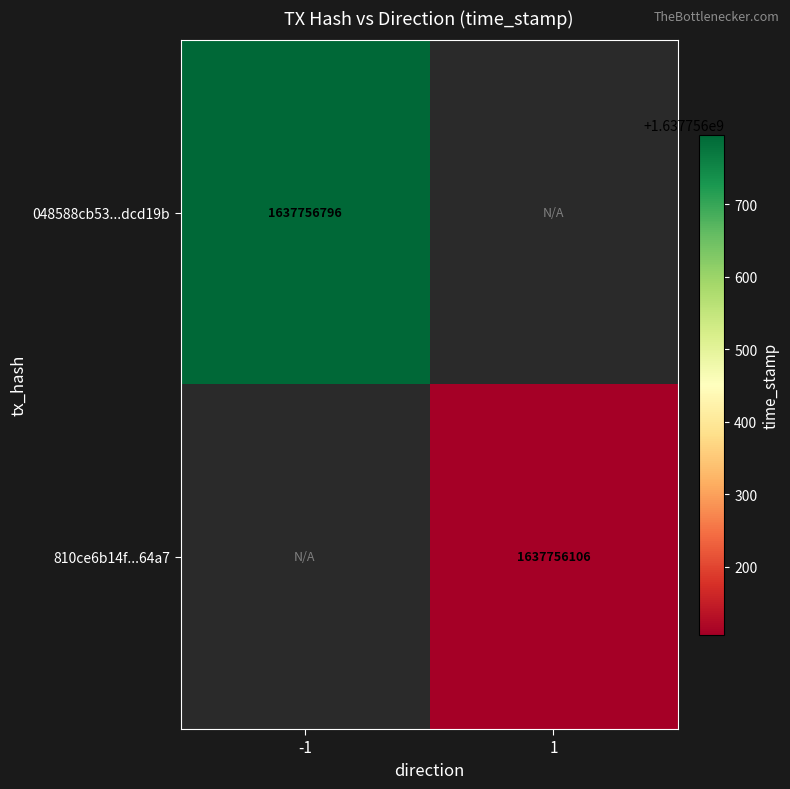

Which series has the widest spread of values?

048588cb531691837f4501fa0e425b823dcd19b